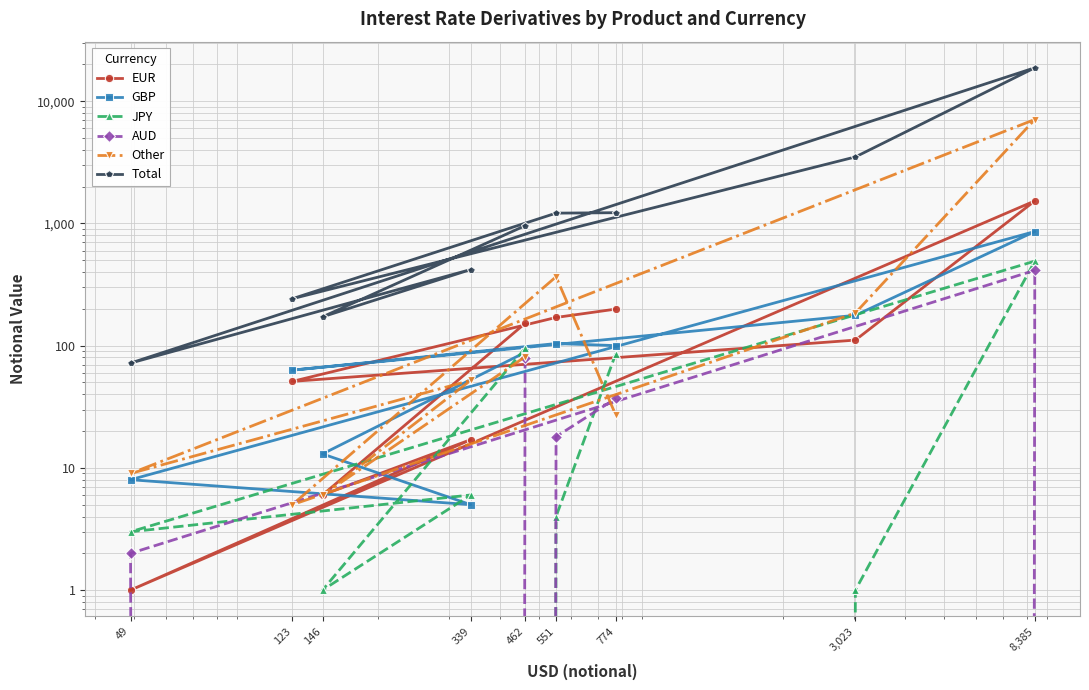

What is the spread (max minus min) of values at 146?

172